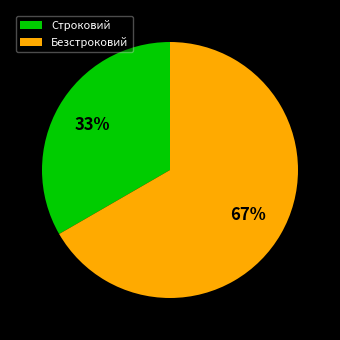

To the nearest percent, what percentage of the pie is Безстроковий?

67%